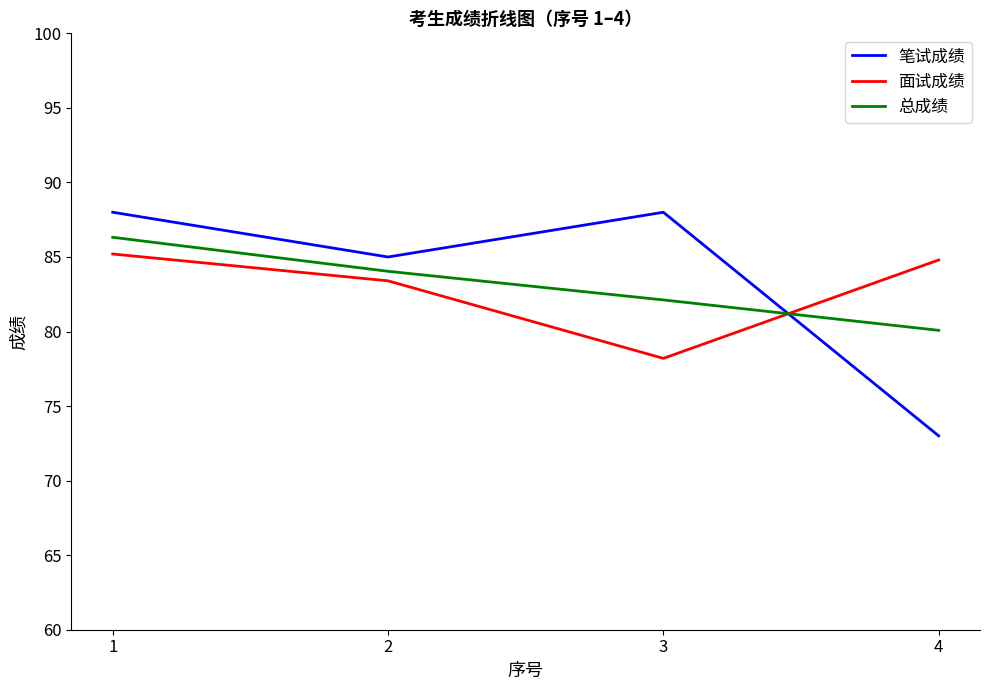

Where is the first local minimum for 面试成绩?

3